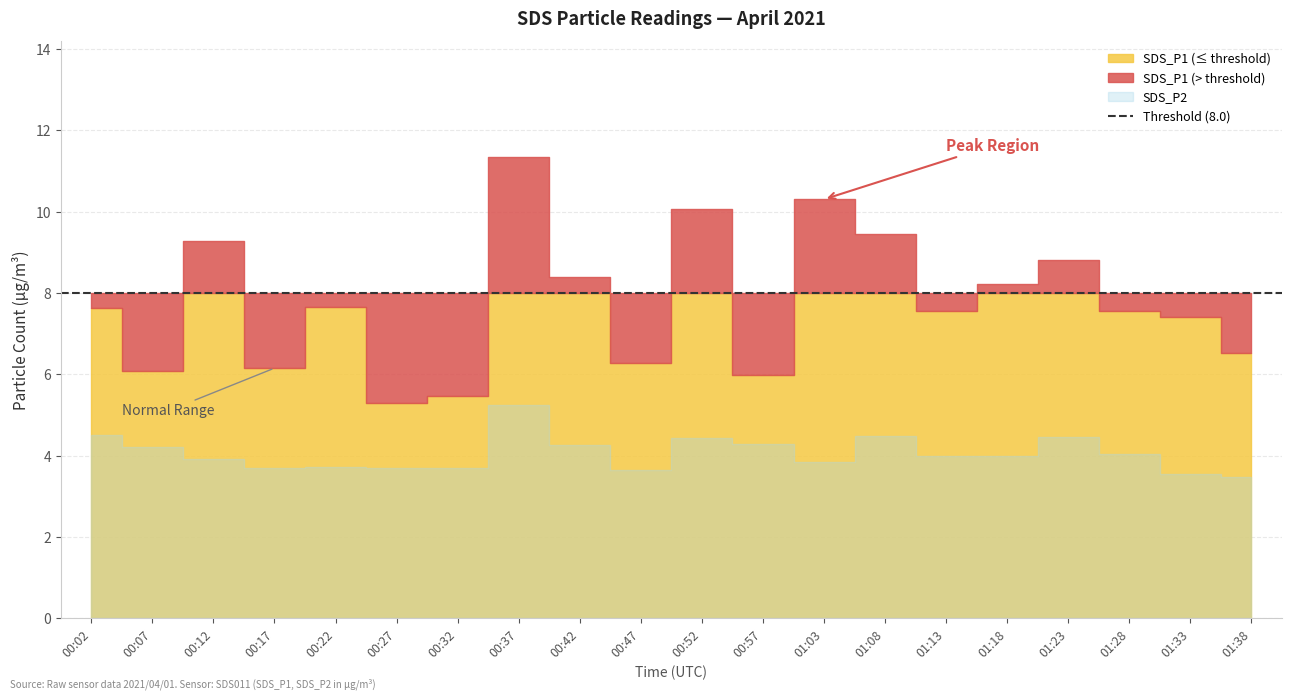

True or false: SDS_P2 and SDS_P1 intersect in this chart.

False